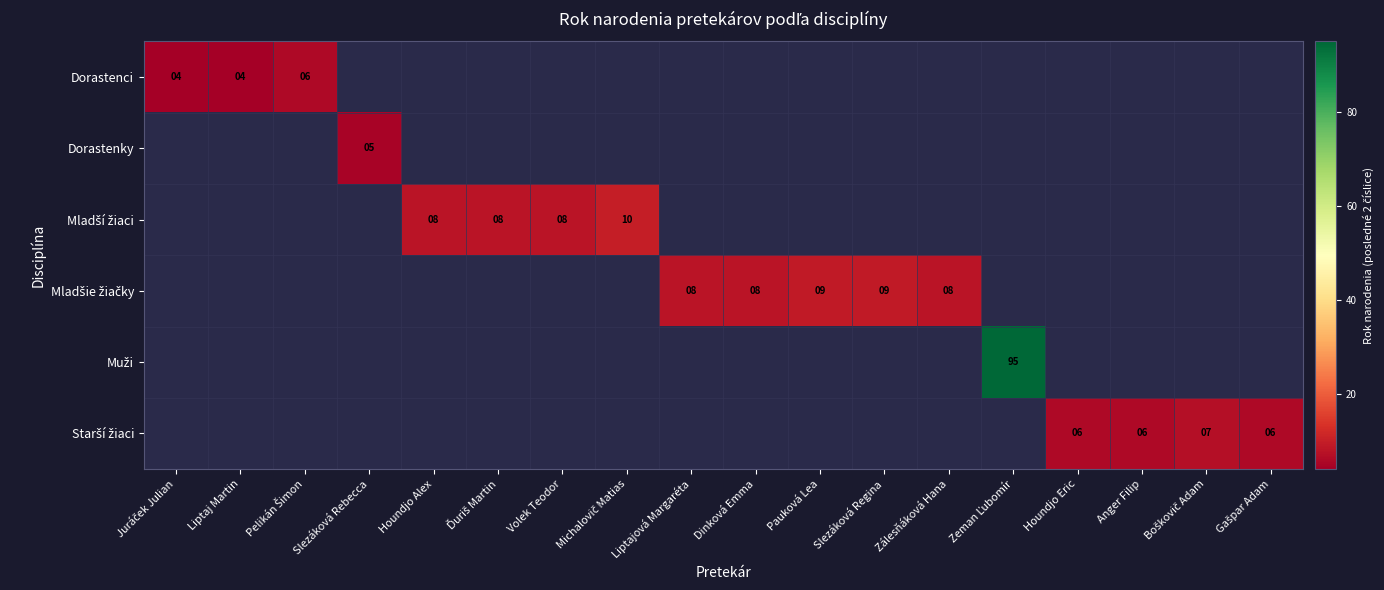

Which category has the lowest value in the Dorastenci series?

Juráček Julian